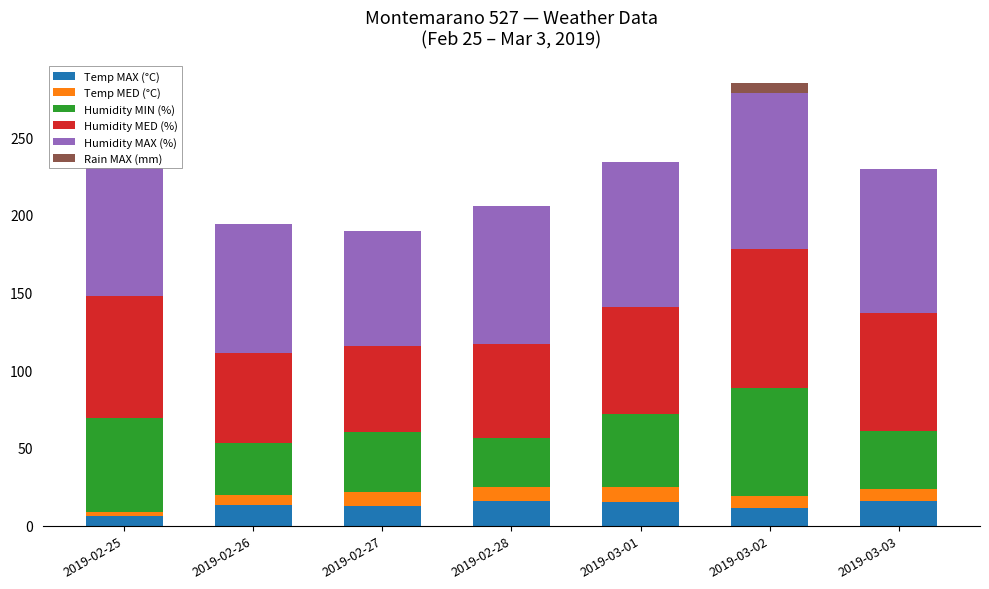

The value of Rain MAX (mm) at 2019-02-25 is 0.4. True or false?

False